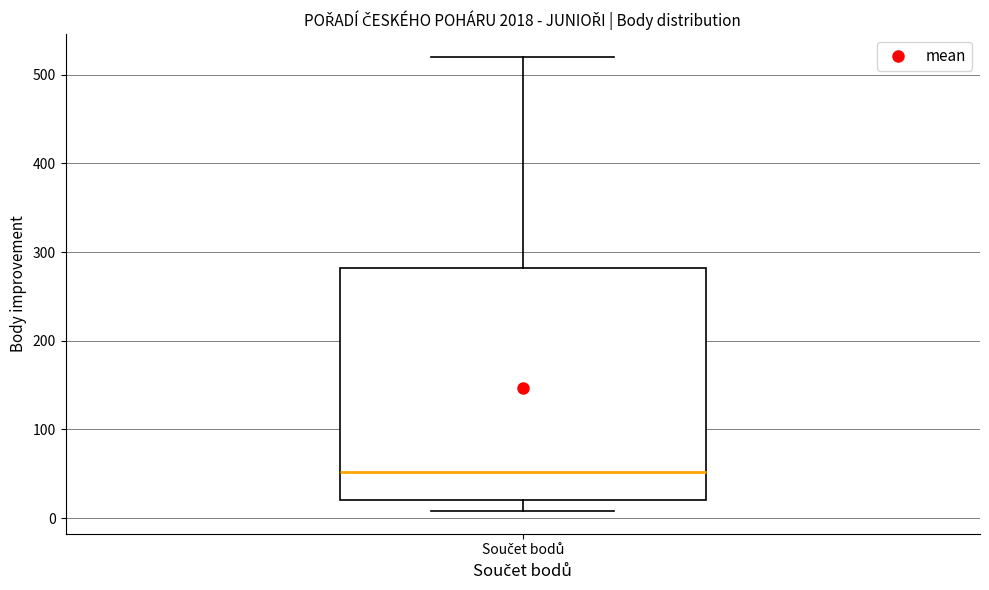

Where does the median line of the box for Součet bodů sit on the y-axis? The values are not printed on the chart, so give them approximately, as read against the axis.

50